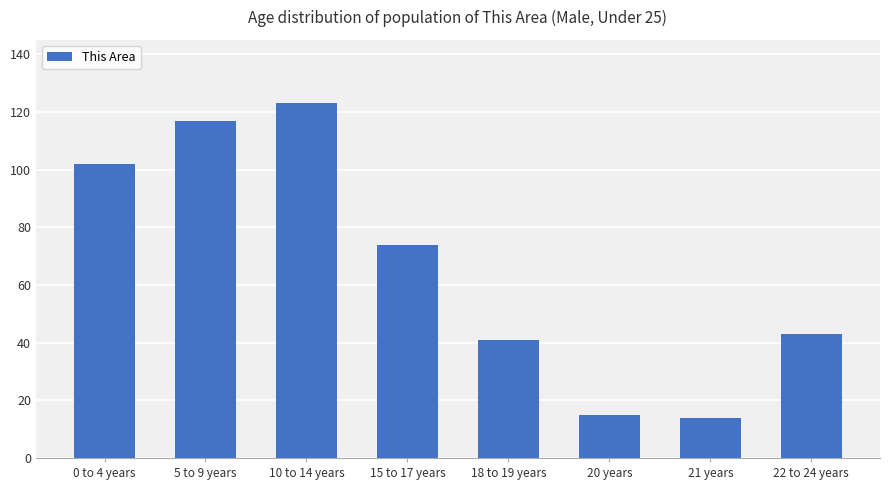

How many distinct data groups are displayed?

1